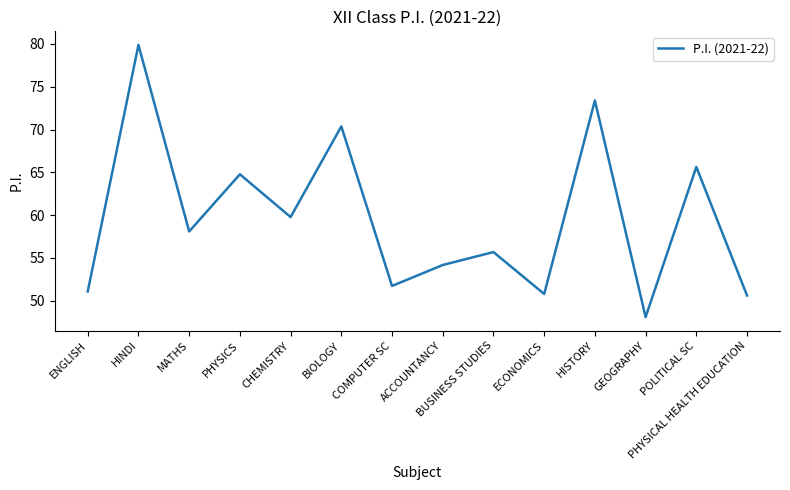

Where is the first local minimum?

MATHS